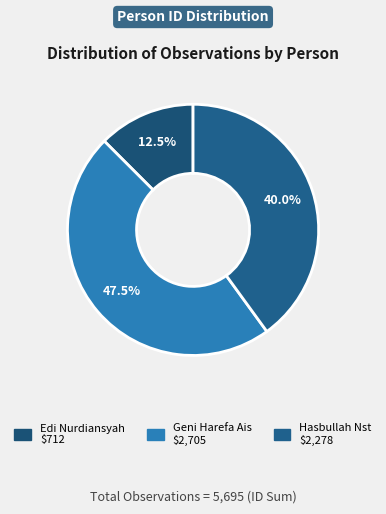

How many segments does this pie chart have?

3